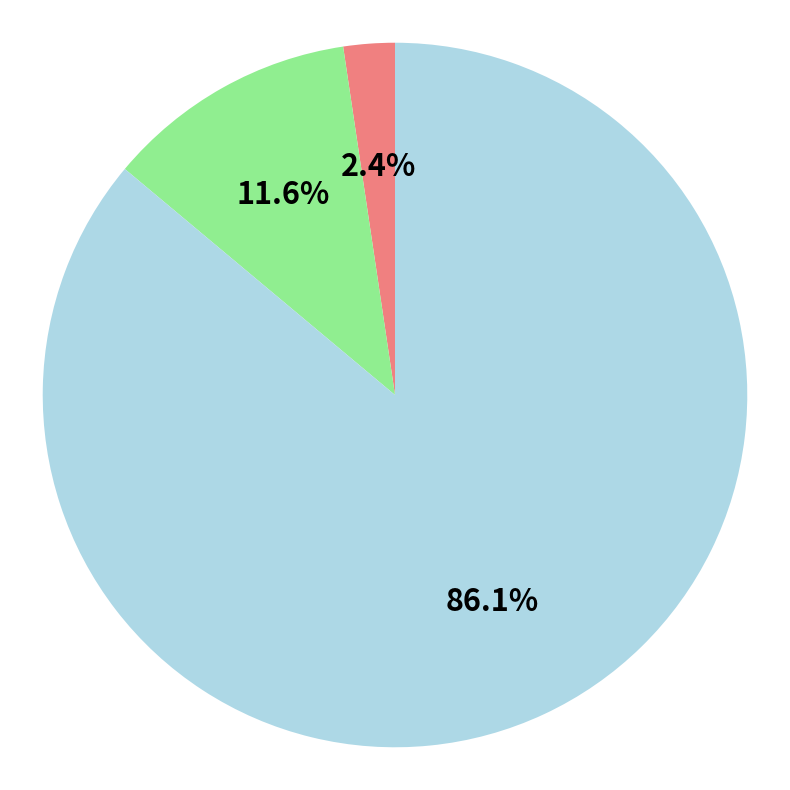

Is there a majority slice in this chart?

Yes